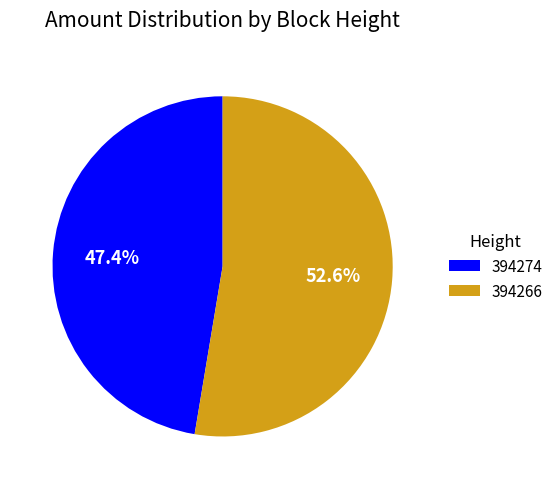

Count the number of slices in the pie.

2